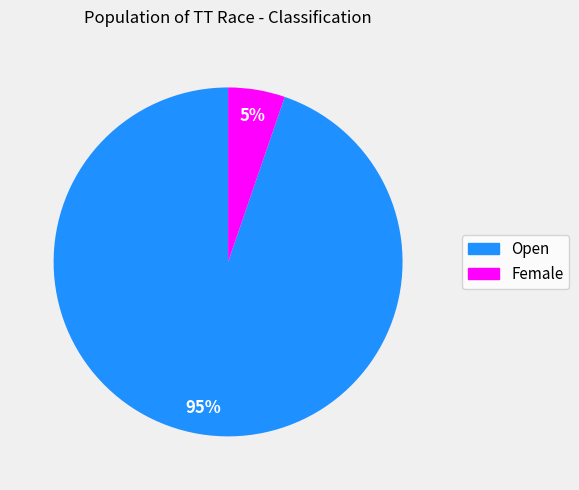

Which slice represents more than half of the pie?

Open